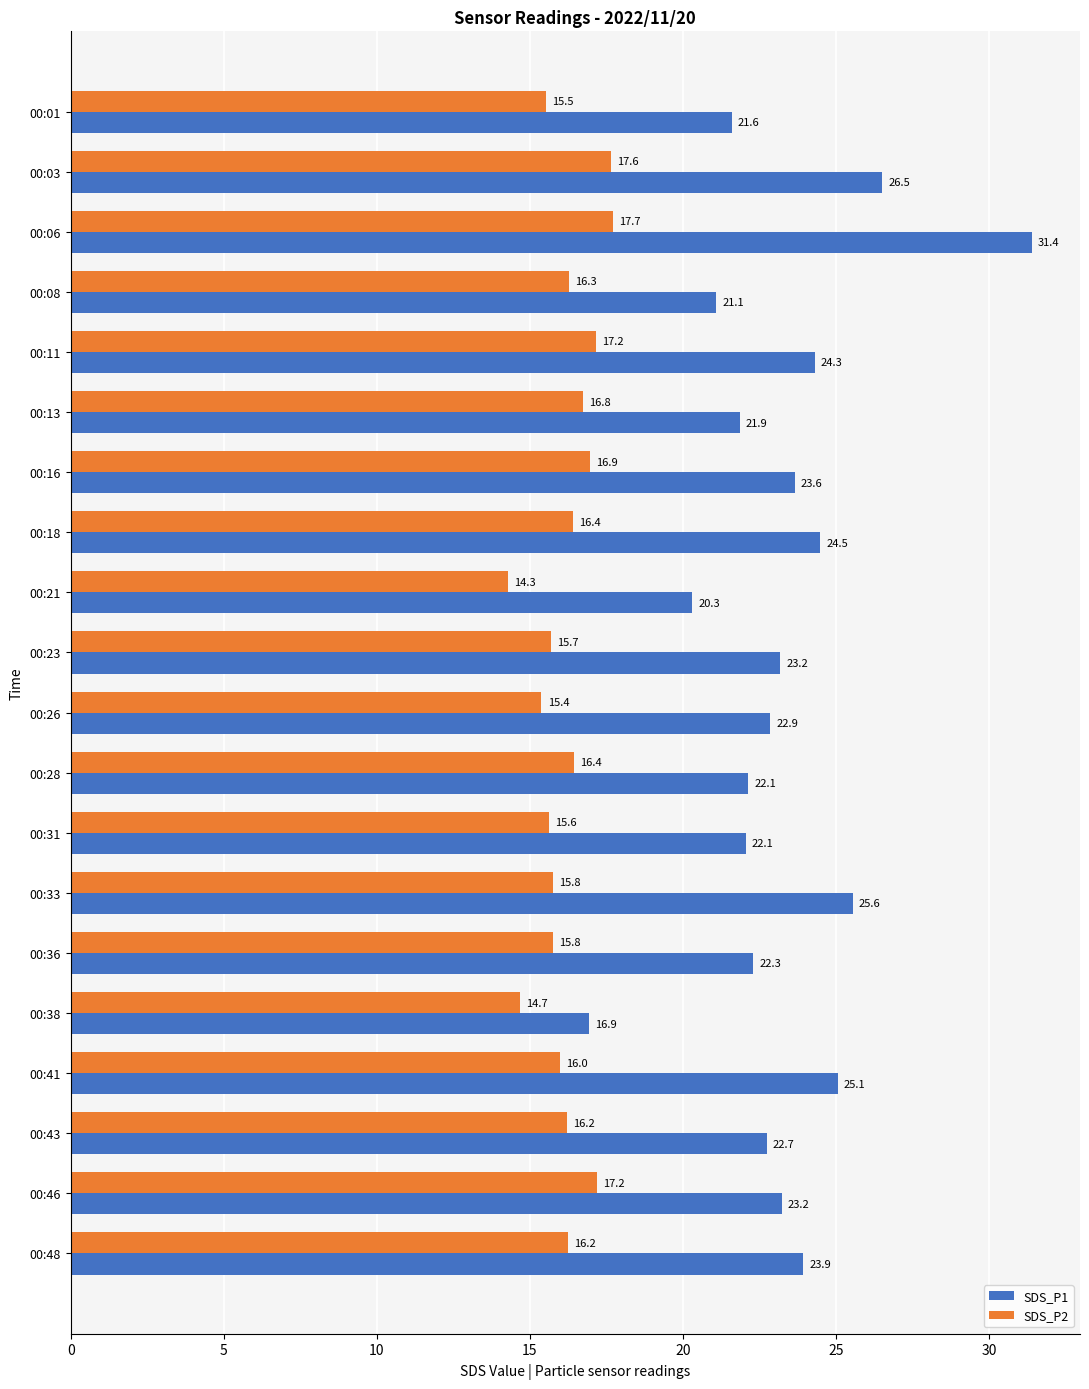

What is the difference between the second highest and minimum values in the SDS_P1 series?

9.6